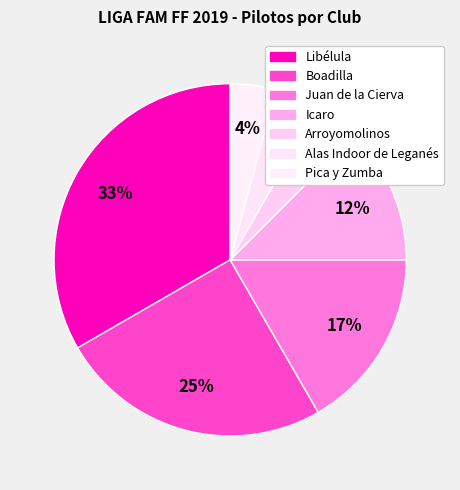

How many segments does this pie chart have?

7